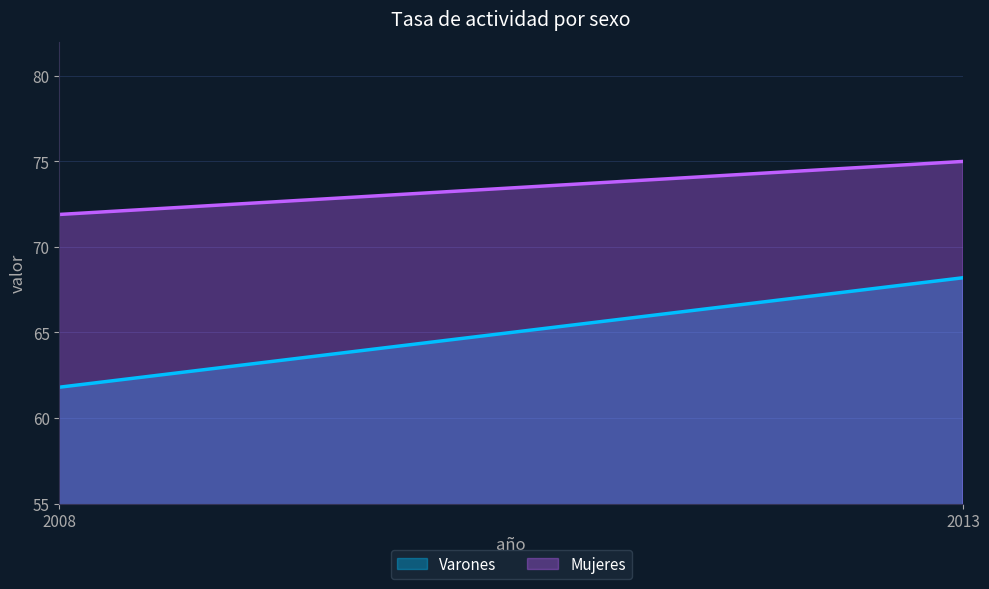

List the labels in order of Mujeres value, largest first.

2013, 2008